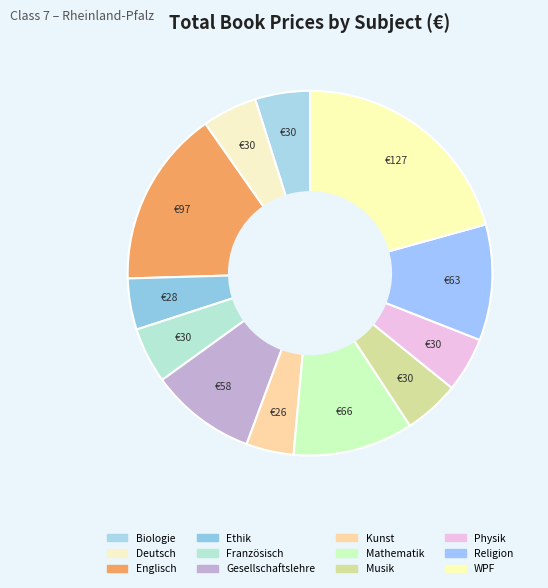

Between Biologie and Mathematik, which is larger?

Mathematik